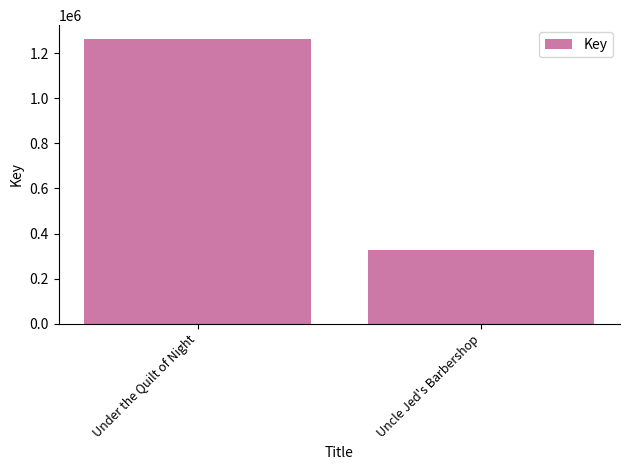

Count the number of categories in the chart.

2